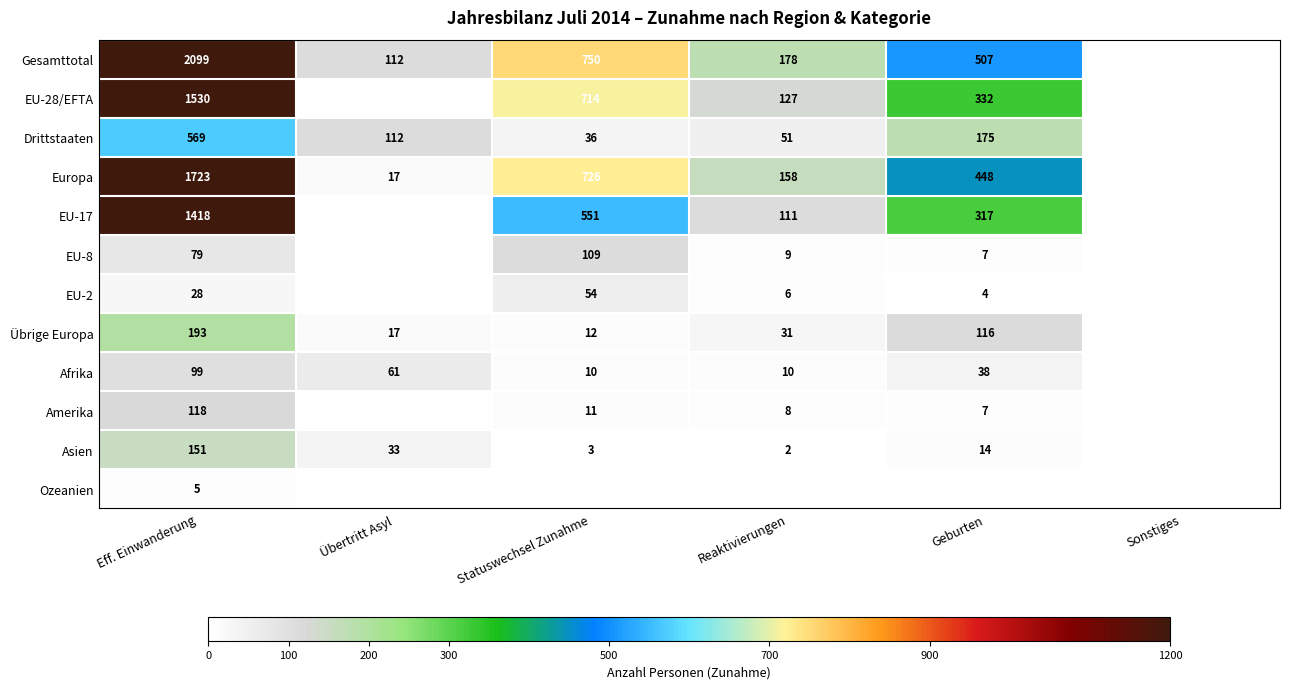

Is it true that Europa equals 1723 at Eff. Einwanderung?

True